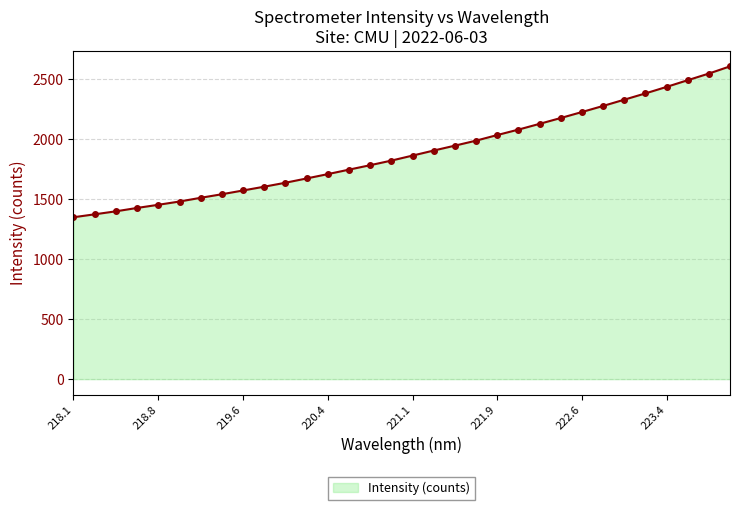

What is the maximum value shown in the chart?

2606.7